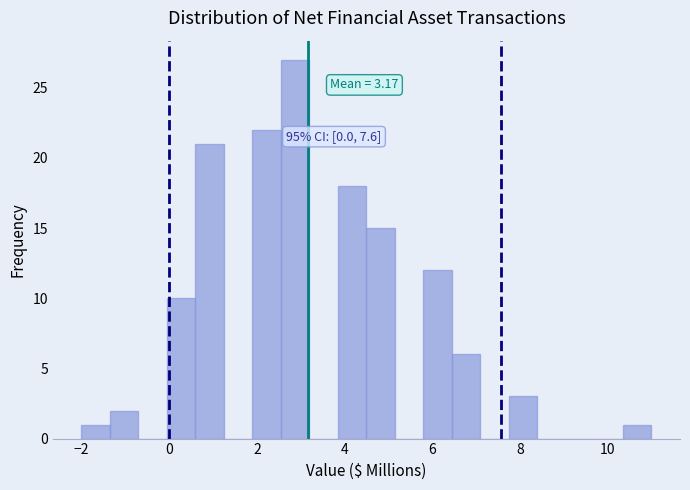

Around what value on the x-axis is the tallest bar? Give the approximate position of its centre, as read against the axis.

2.8